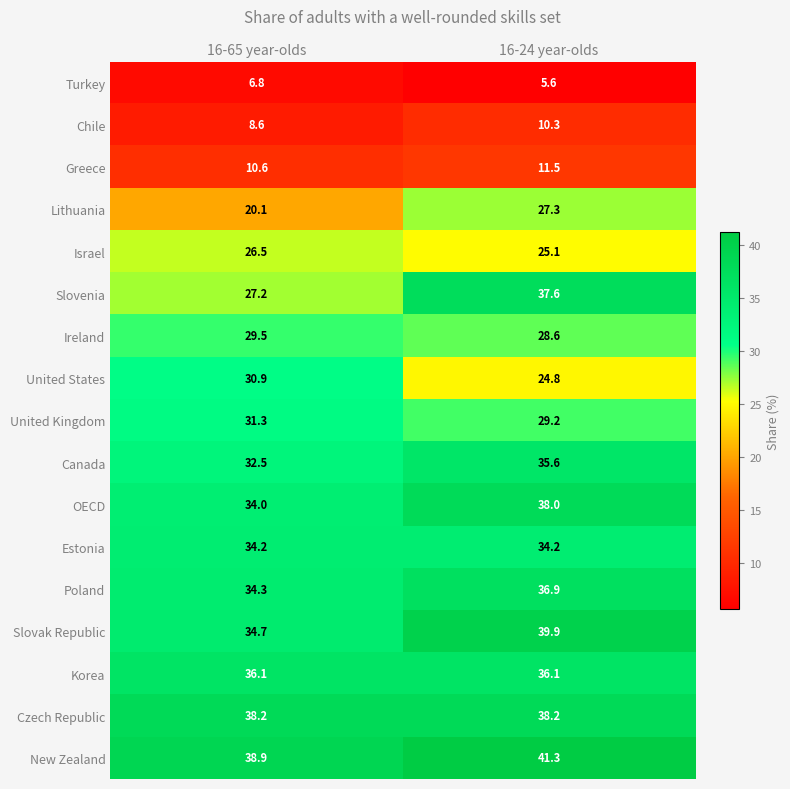

Is it true that Turkey equals 6.8 at 16-65 year-olds?

True